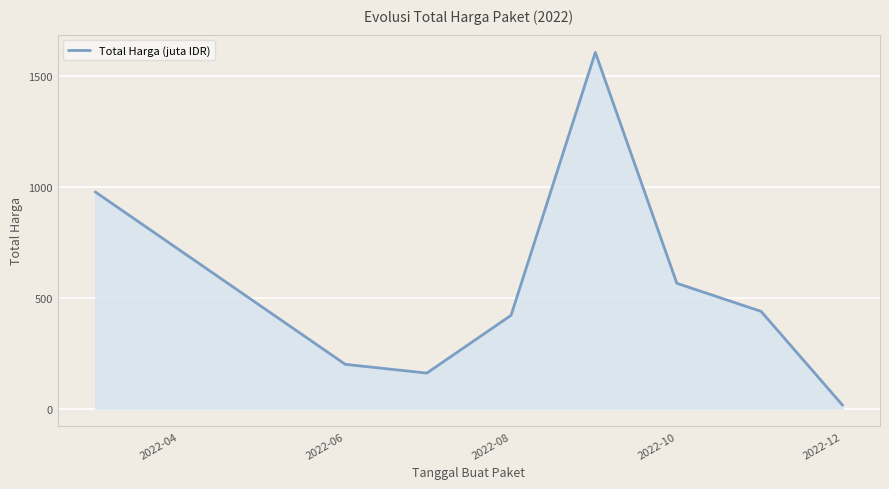

What is the greatest value displayed?

1604.2